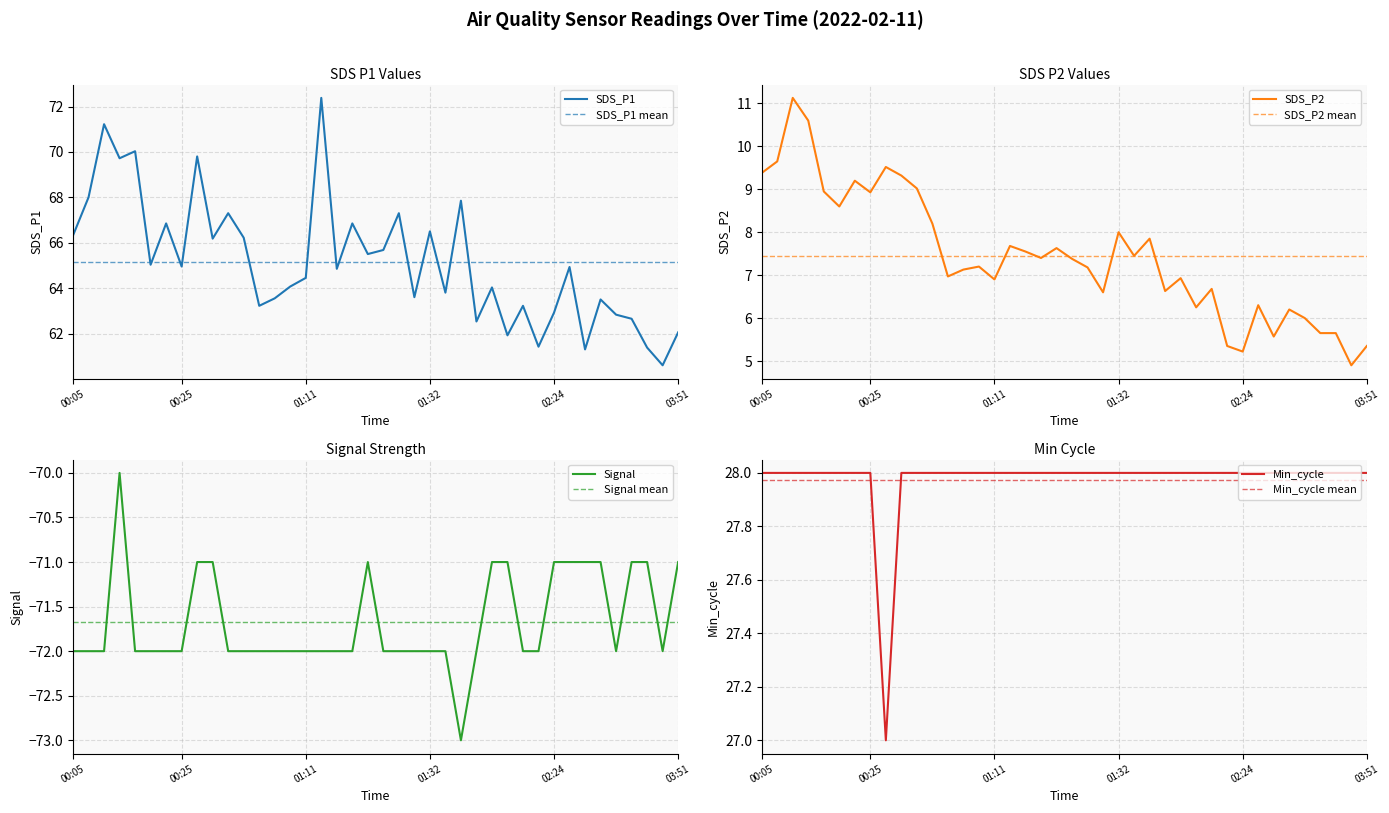

What is the difference between the maximum and minimum values in the Min_cycle series?

1